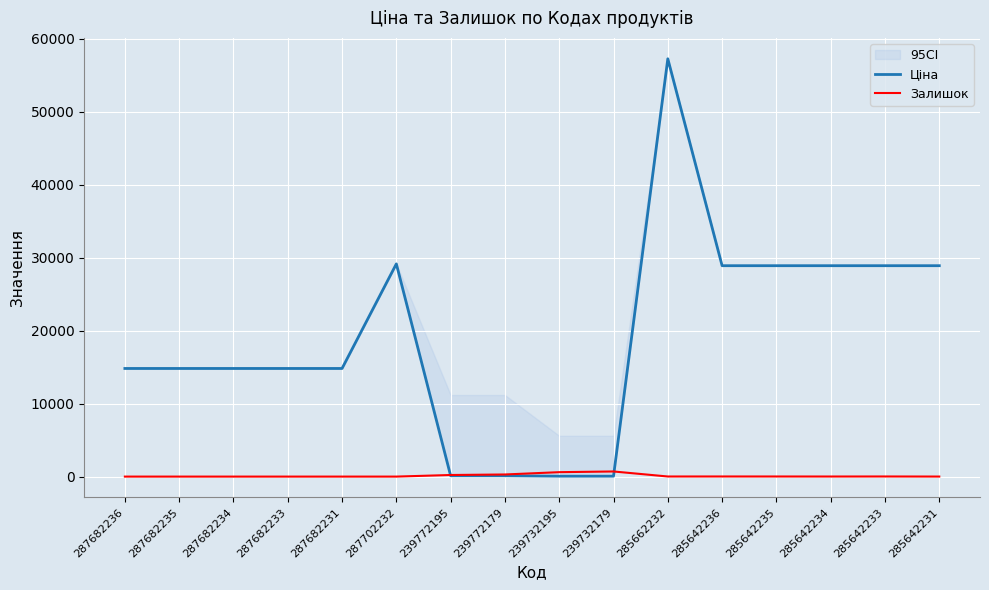

True or false: Ціна has more than 0 interior local peaks.

True